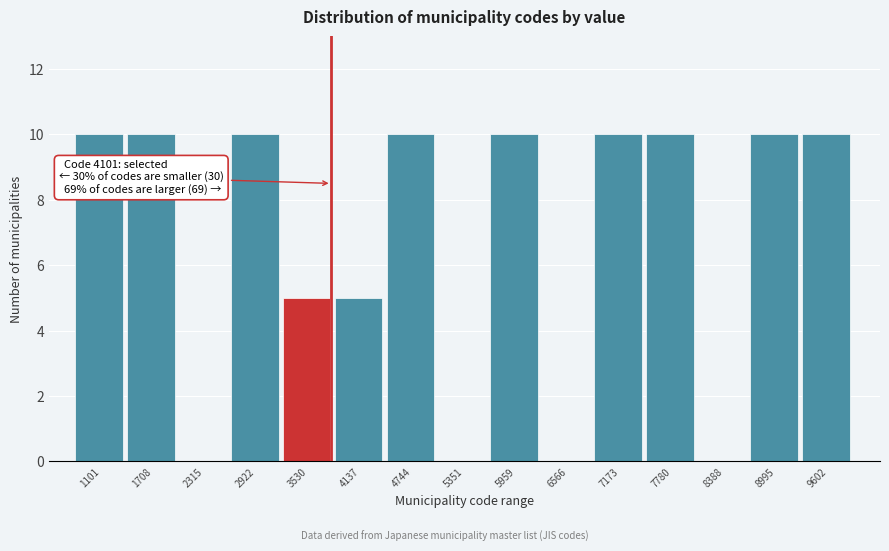

Reading left to right, transcribe all the data shown in this chart.

1101=10	1708=10	2315=0	2922=10	3530=5	4137=5	4744=10	5351=0	5959=10	6566=0	7173=10	7780=10	8388=0	8995=10	9602=10